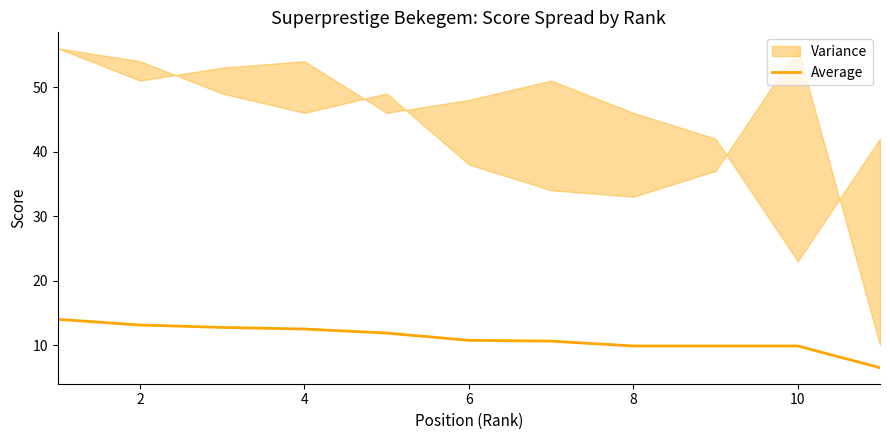

What is the value of the 6th point from the left?

10.8